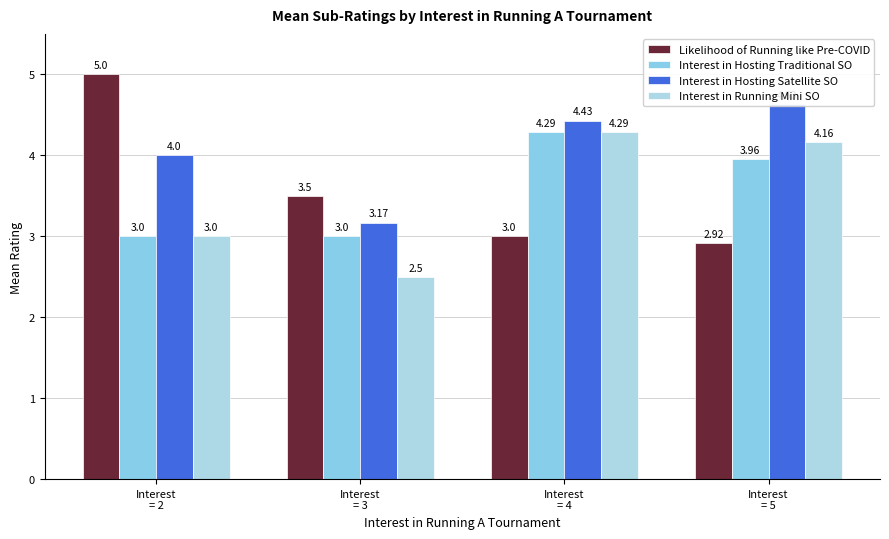

What is the sum of all Interest in Hosting Satellite SO values?

16.2